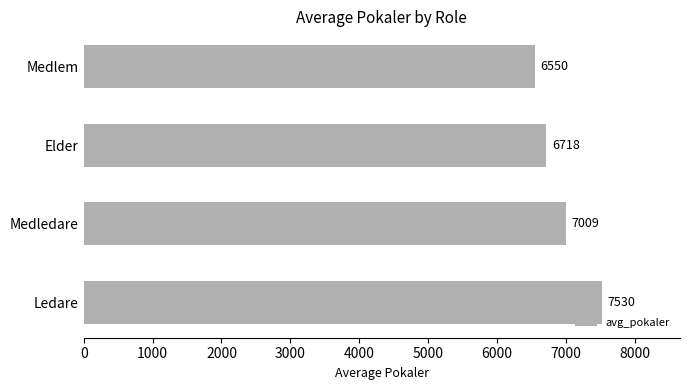

Which label corresponds to the smallest value in the chart?

Medlem